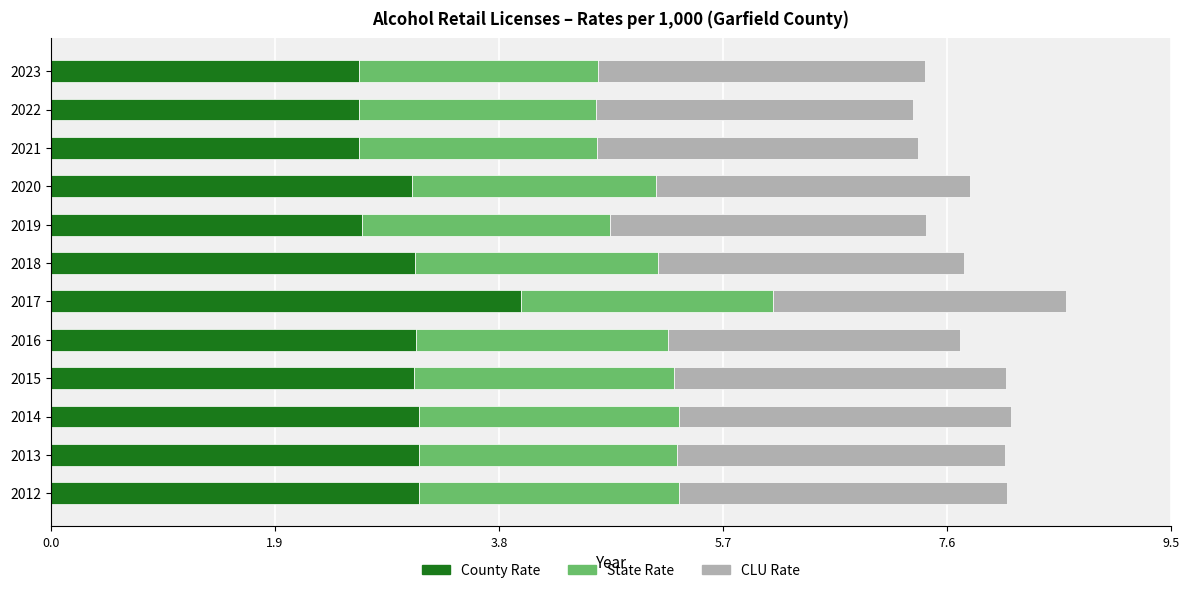

What is the total value across all series at 2021?

7.4